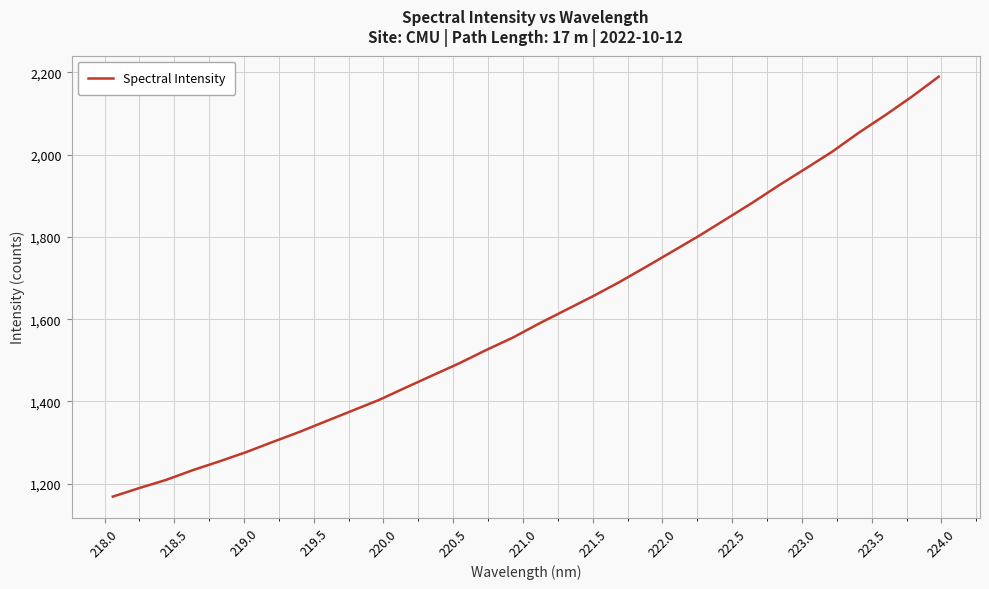

What is the difference between the maximum and minimum values?

1021.1